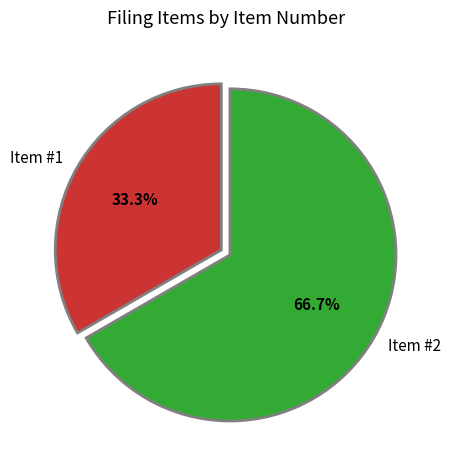

Approximately how many times larger is the value at Item #2 compared to Item #1?

2.0